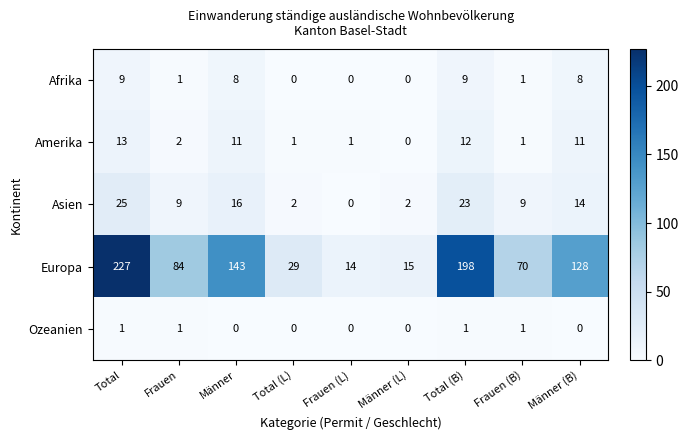

What is the average value of the Europa series?

101